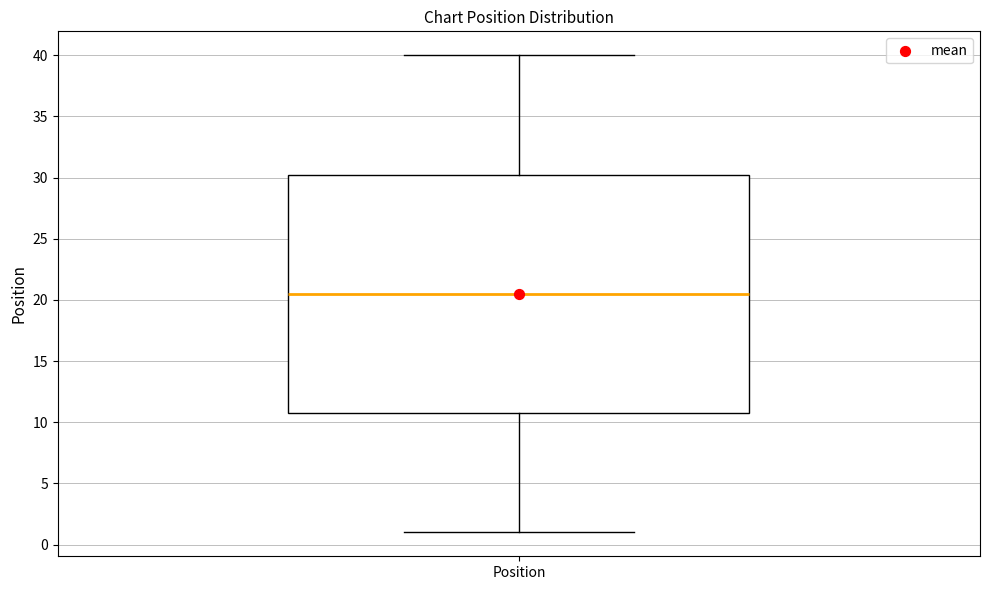

Transcribe this box plot: give where the median line is, the range the box spans, and where the two whiskers end, as read against the y-axis. The values are not printed on the chart, so give them approximately, as read against the axis.

median 20.5, box 11.0 to 30.5, whiskers 1.0 to 40.0